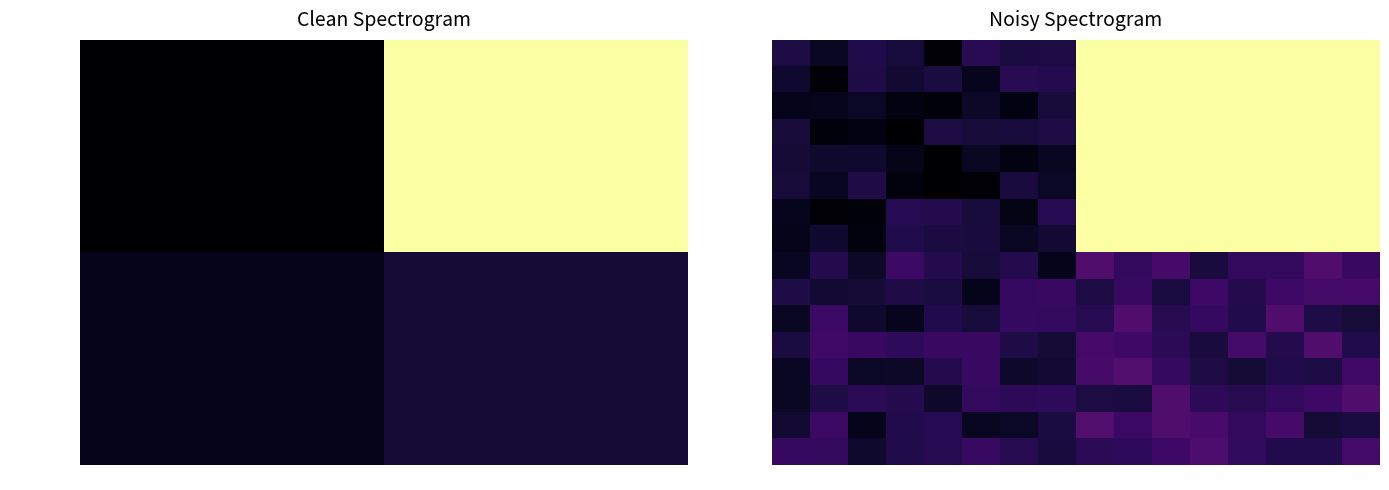

What is the spread (max minus min) of values at 2?

0.2